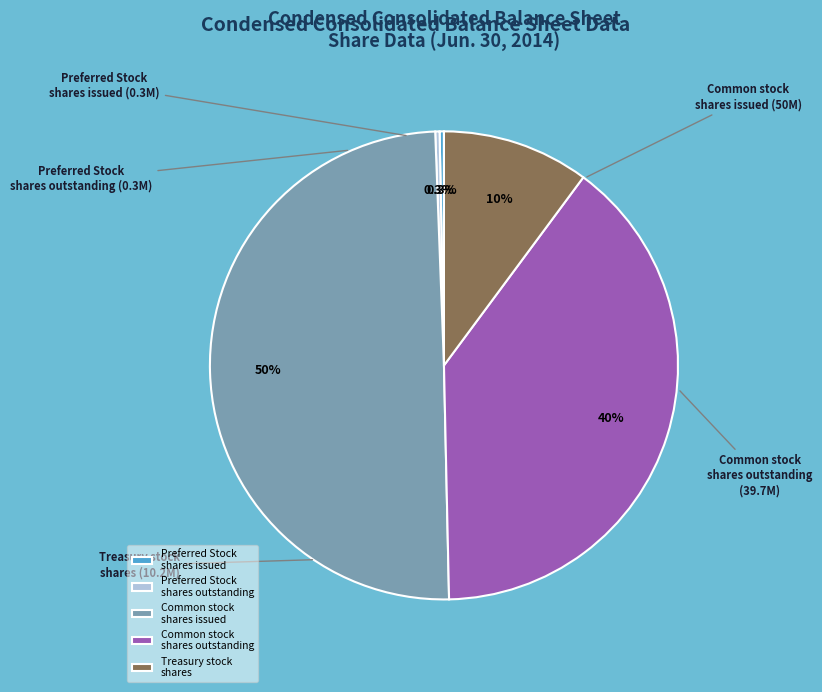

How many slices are in this pie chart?

5